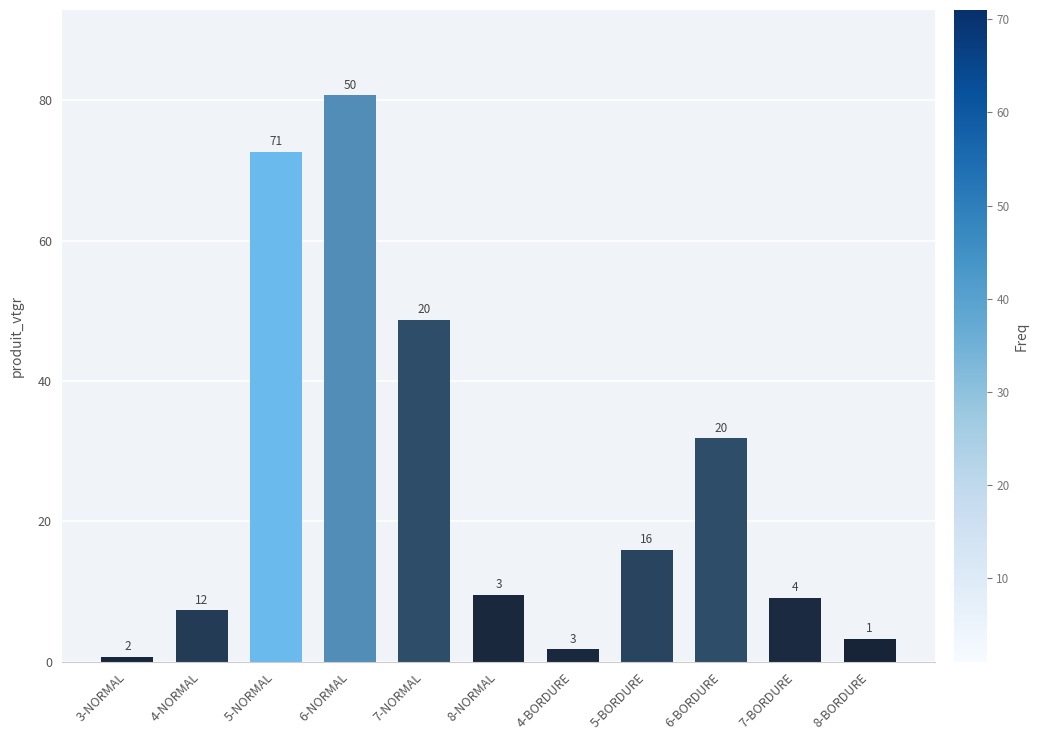

How many bars are there in total?

11